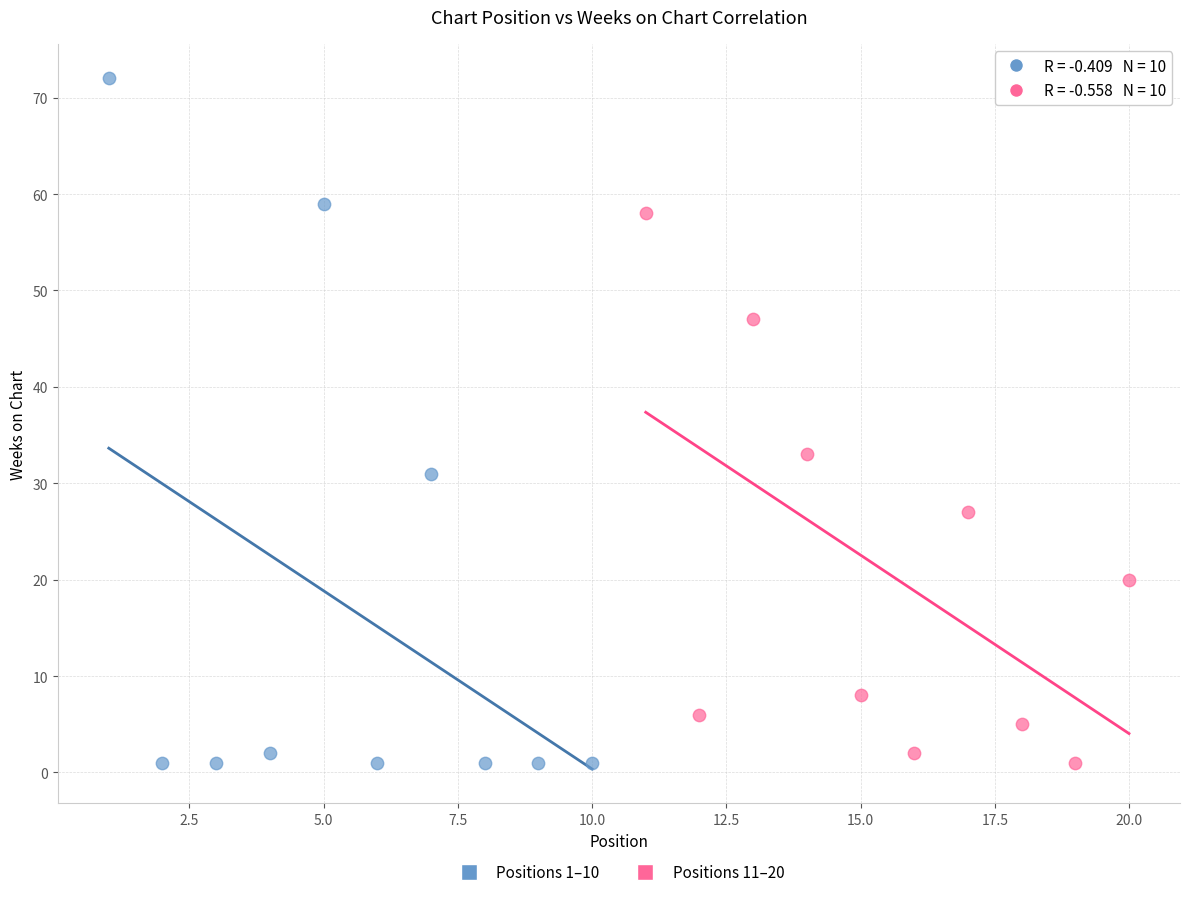

Which series contains the highest Y value?

Positions 1–10